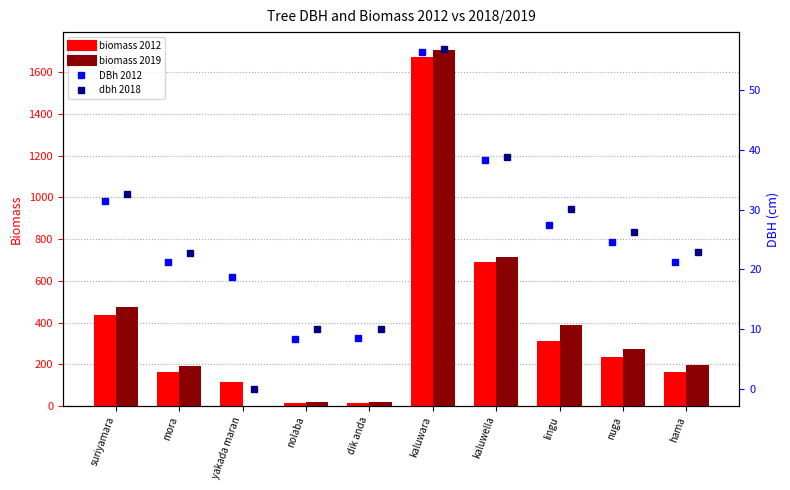

Reading left to right, extract all data points from this chart.

biomass 2012: 433.9	161.4	113.9	13.2	13.8	1674.5	691.6	310.7	234.6	161.4
biomass 2019: 474.9	192.9	0.0	20.2	19.7	1707.7	712.9	388.3	275.2	197.3
DBh 2012: 31.5	21.3	18.7	8.4	8.6	56.4	38.3	27.5	24.6	21.3
dbh 2018: 32.7	22.8	0.0	10.1	10.0	56.9	38.8	30.1	26.2	23.0